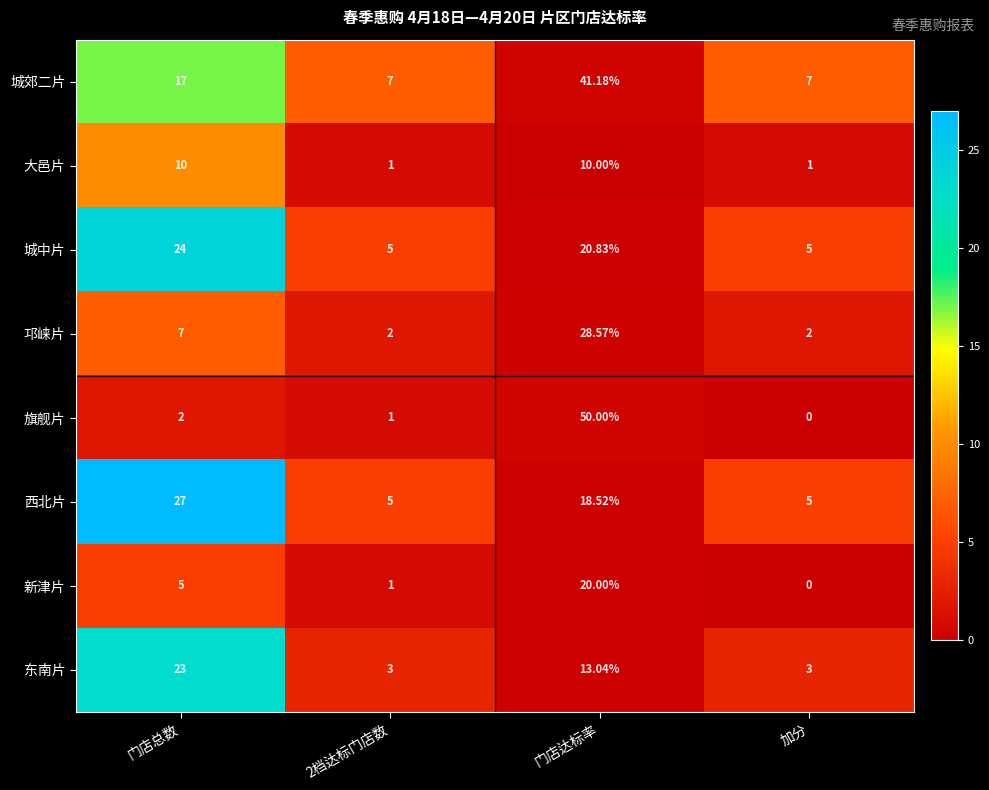

At which label does 东南片 reach its peak?

门店总数